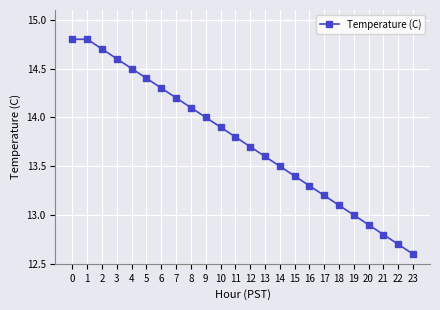

Reading left to right, what are all the values shown in this chart?

0=14.8	1=14.8	2=14.7	3=14.6	4=14.5	5=14.4	6=14.3	7=14.2	8=14.1	9=14.0	10=13.9	11=13.8	12=13.7	13=13.6	14=13.5	15=13.4	16=13.3	17=13.2	18=13.1	19=13.0	20=12.9	21=12.8	22=12.7	23=12.6